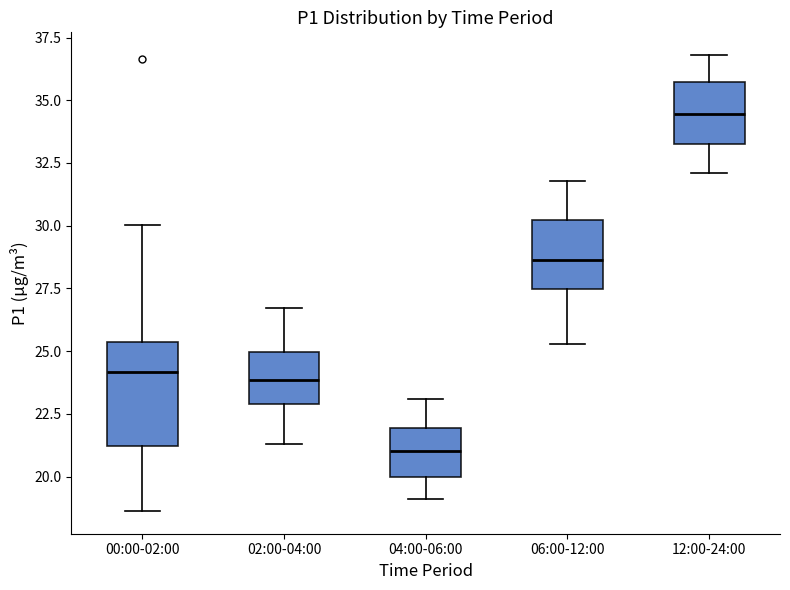

Which box's median line is the lowest?

04:00-06:00